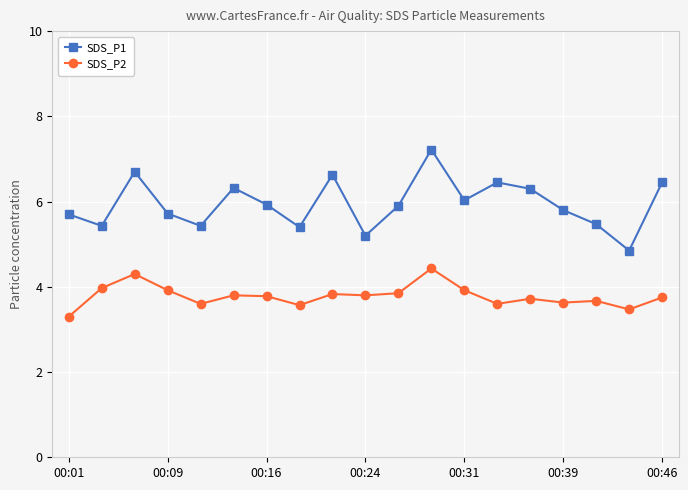

In SDS_P1, how many points are lower than both neighbors (excluding endpoints)?

6